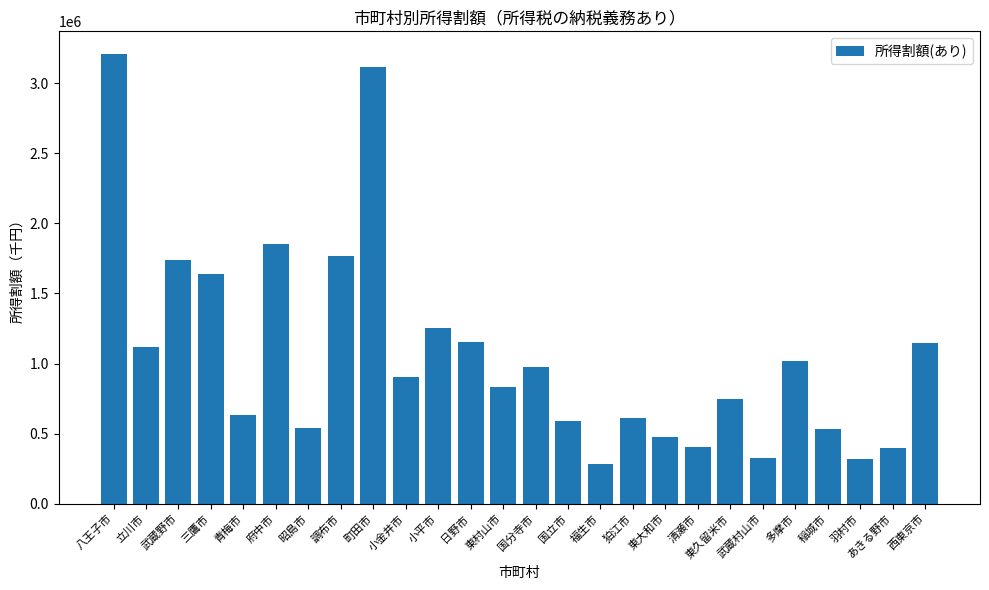

What is the change in value from 三鷹市 to 狛江市?

-1033018